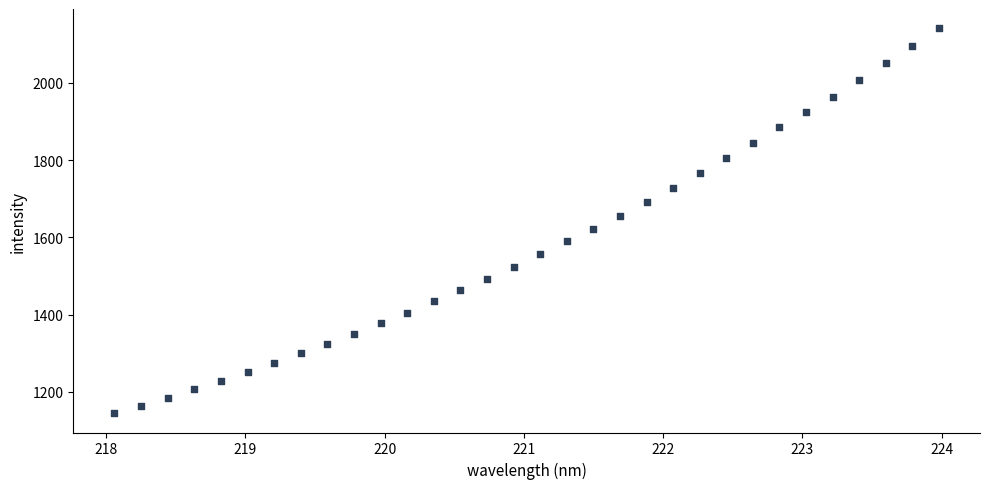

What is the range of X values (max minus min)?

5.9